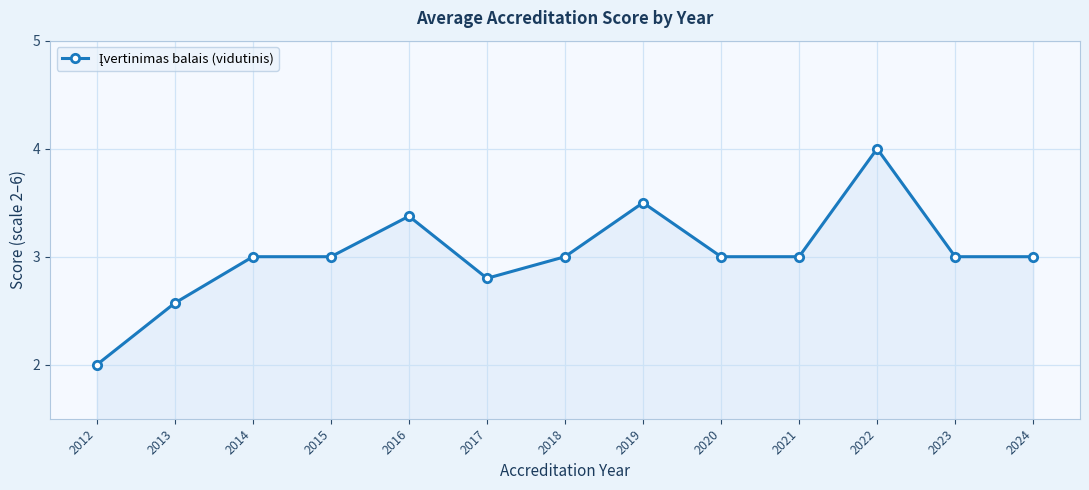

Count the values in the range 3 to 4.

10